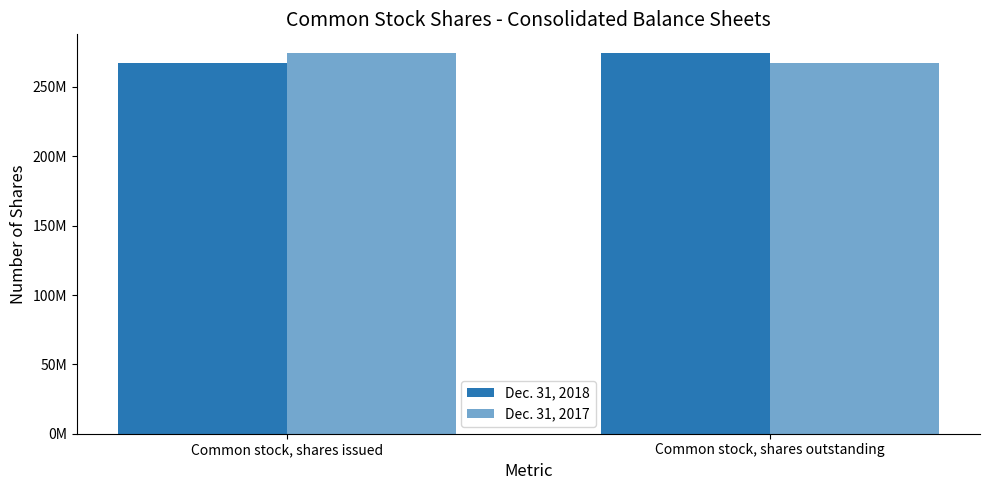

What position from the right is Common stock, shares issued?

2